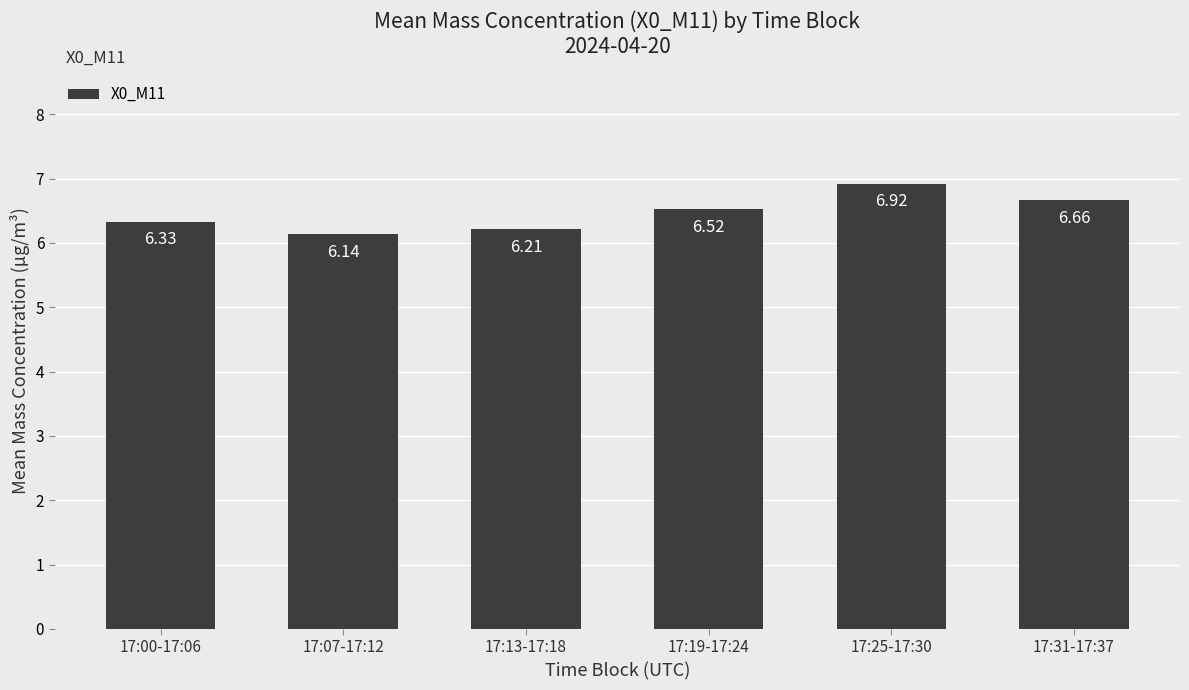

What is the sum of the values at 17:00-17:06 and 17:13-17:18?

12.5